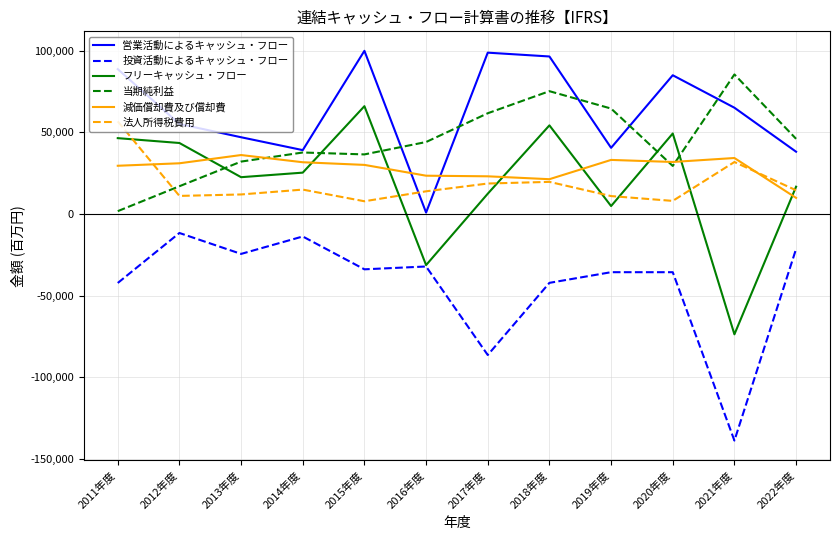

Does the chart display data point markers on the line(s)?

No